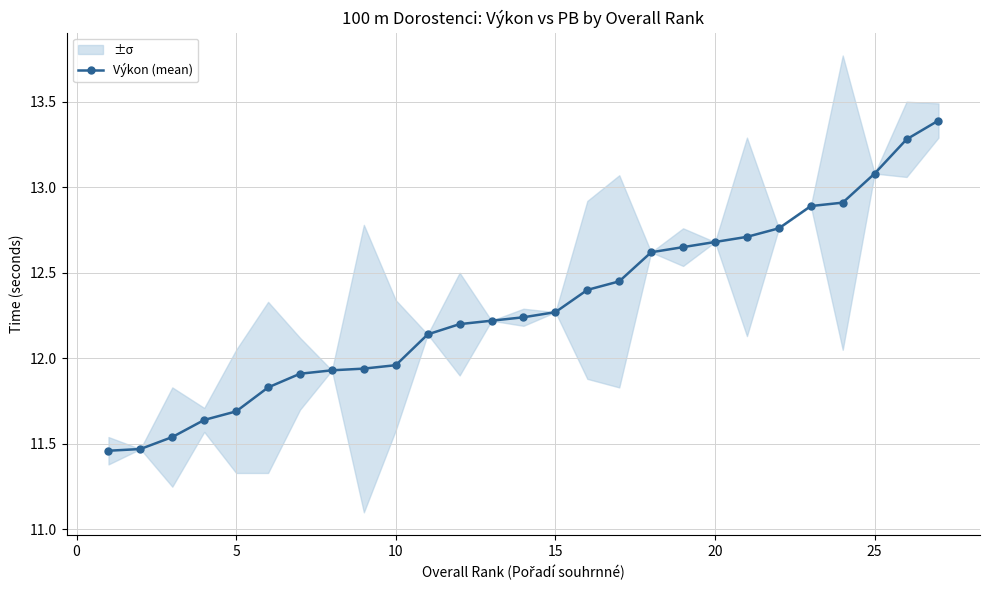

What is the average value?

12.3